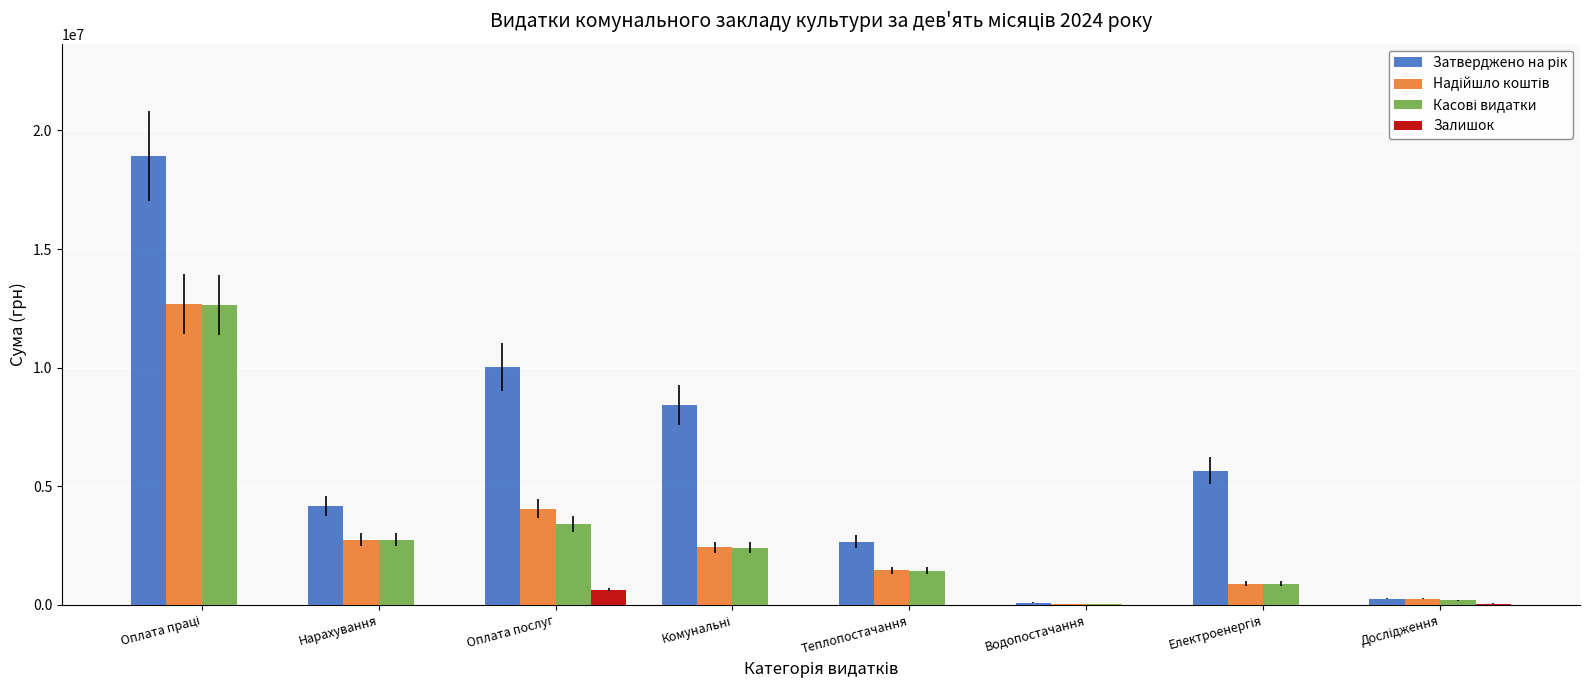

What is the sum of all Залишок values?

739086.3